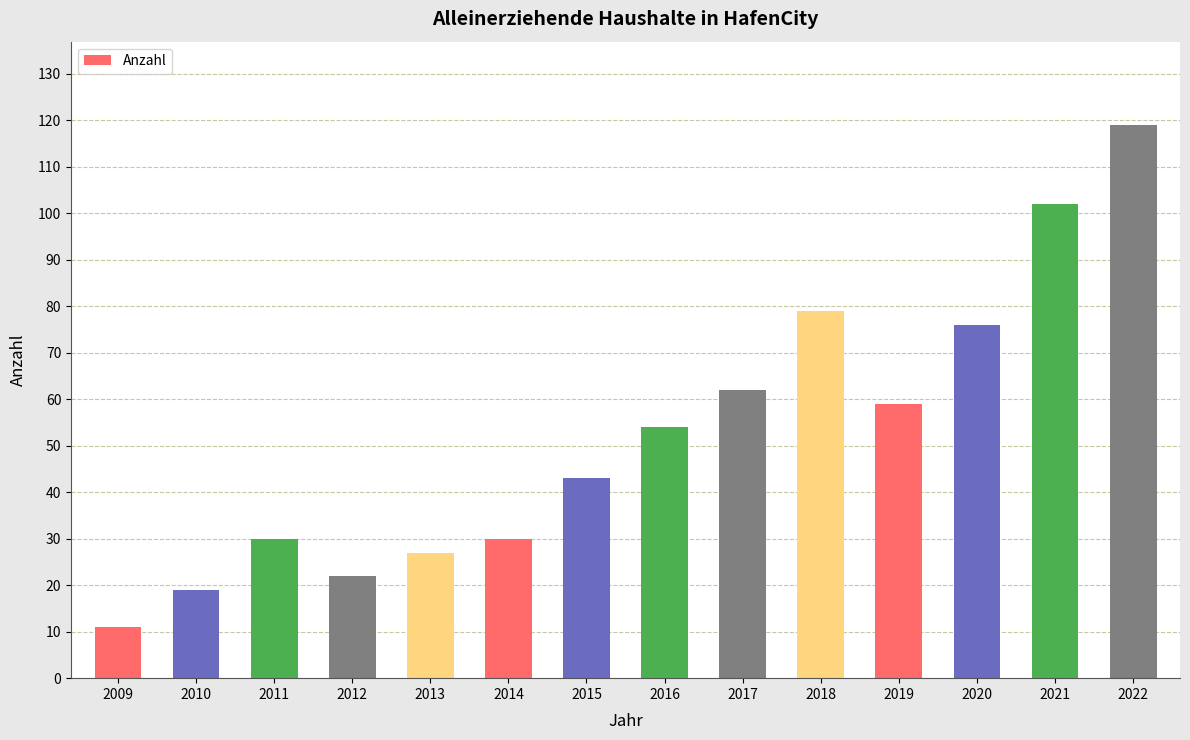

What is the minimum value shown in the chart?

11